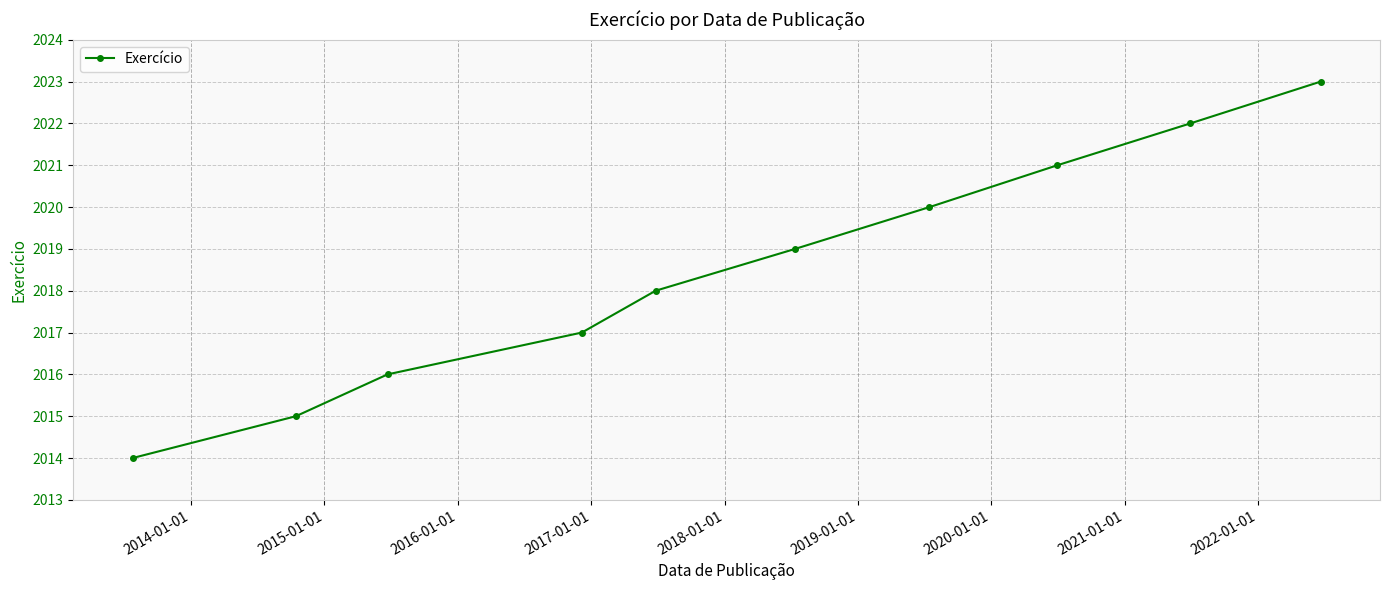

What is the value of the 4th point from the left?

2017